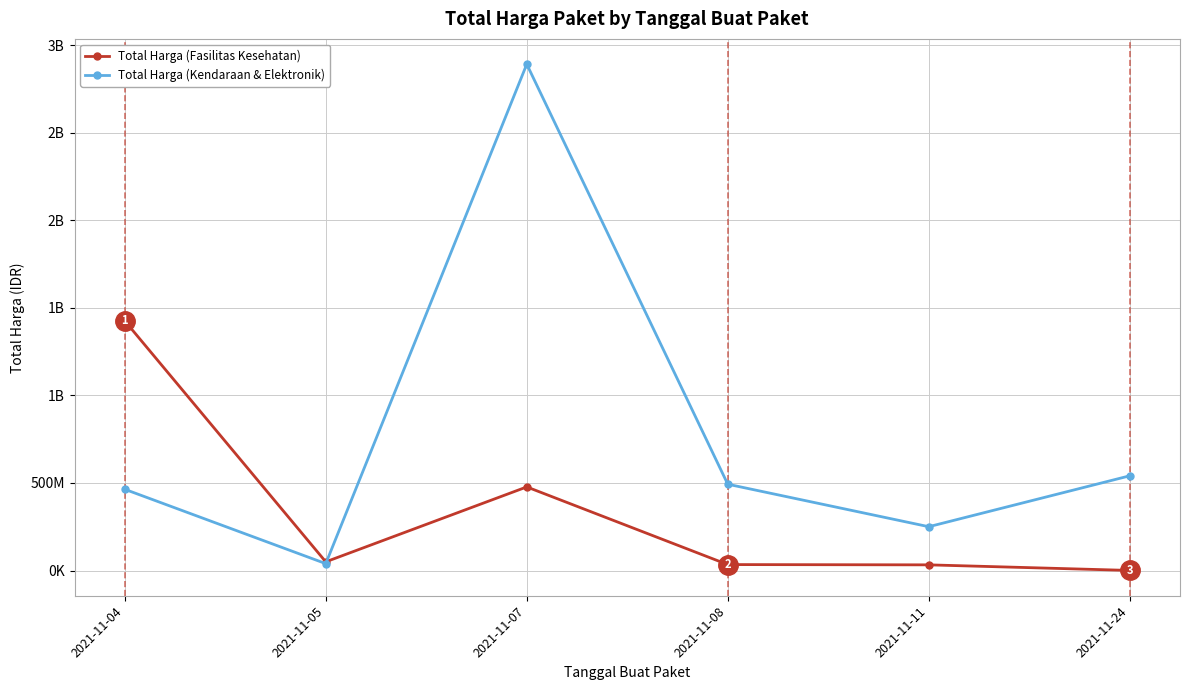

Is this an area chart (filled region under the line)?

No